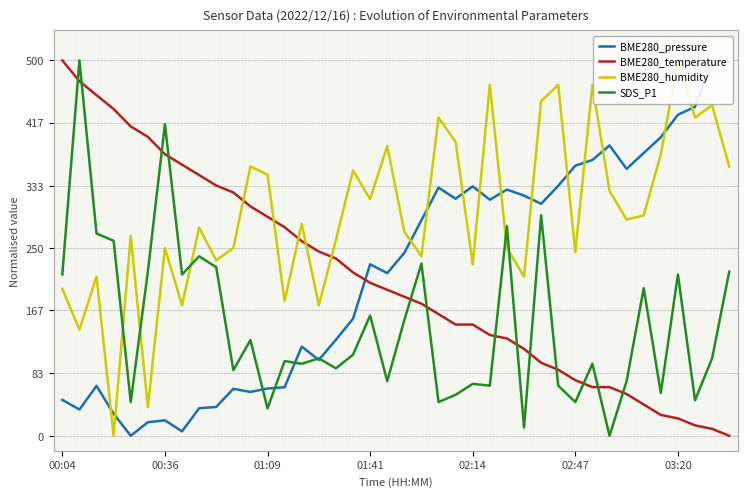

In BME280_humidity, how many points are lower than both neighbors (excluding endpoints)?

14